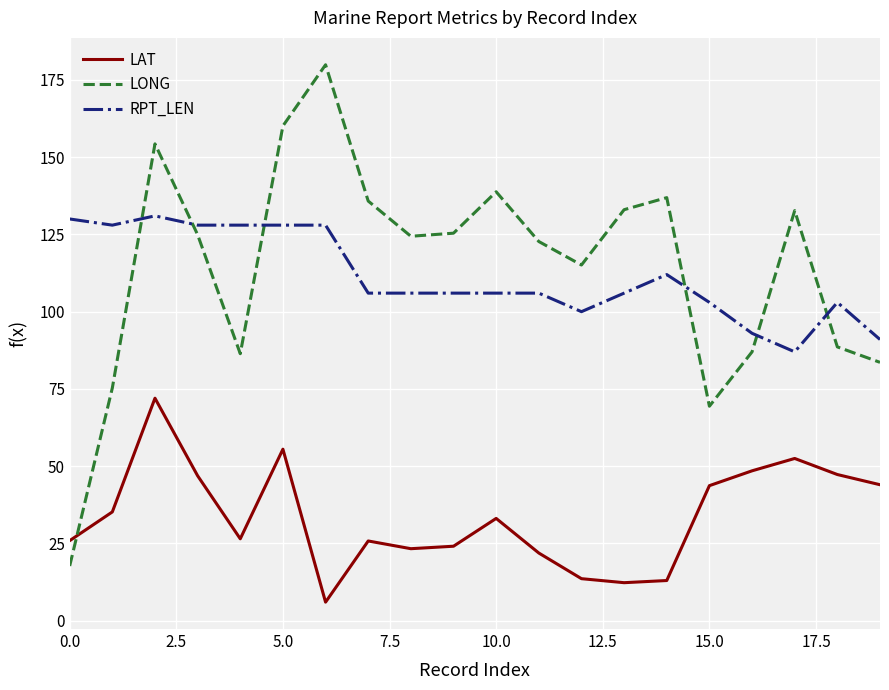

True or false: RPT_LEN and LAT intersect in this chart.

False